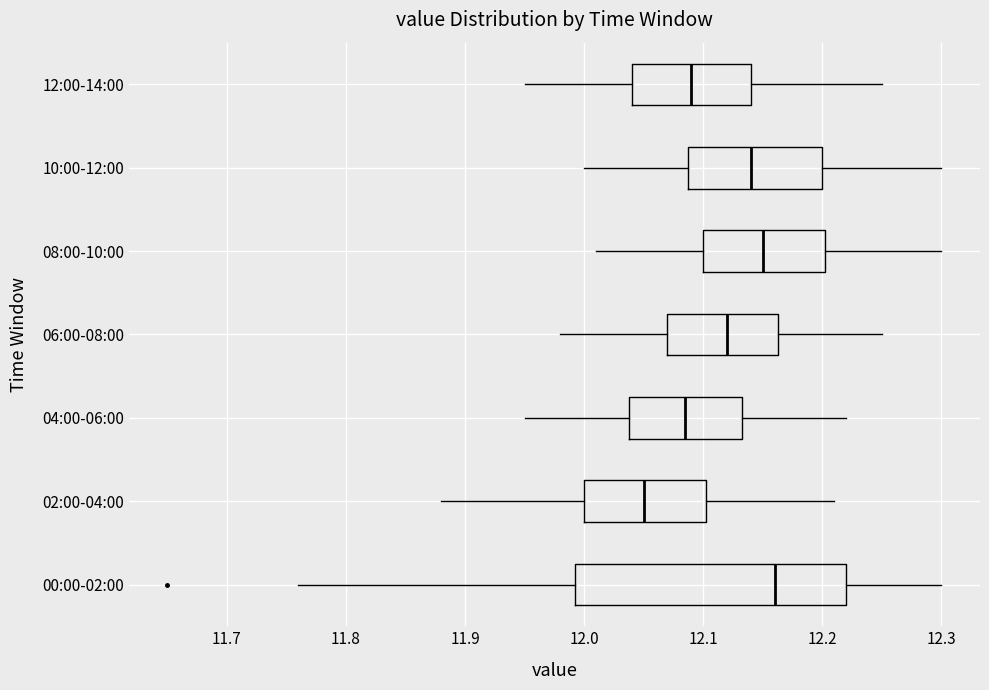

Which box is the widest, from its left edge to its right edge?

00:00-02:00